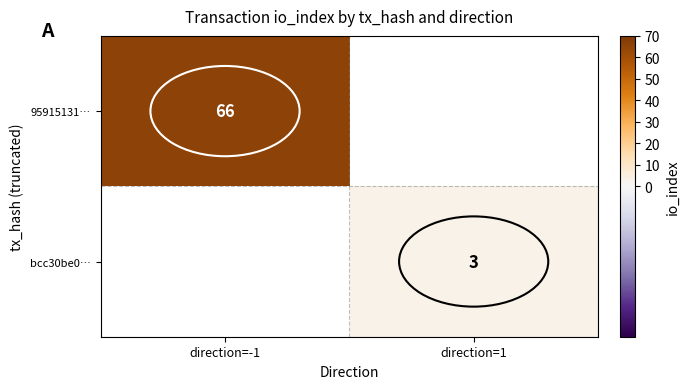

Is it true that bcc30be0… equals 1 at direction=1?

False